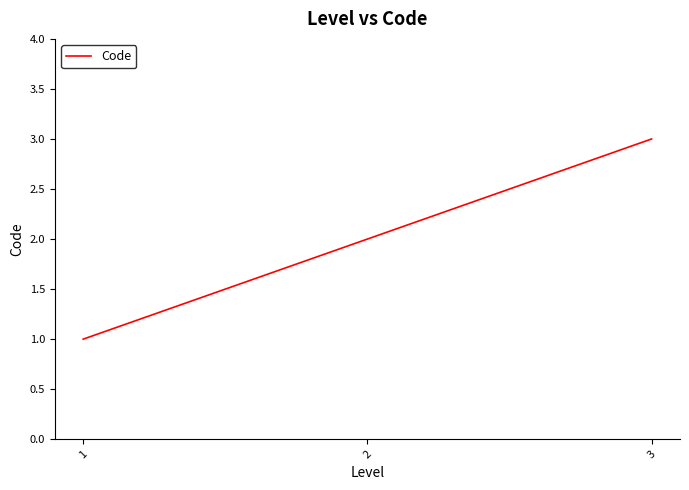

List the labels in order of value, largest first.

3, 2, 1